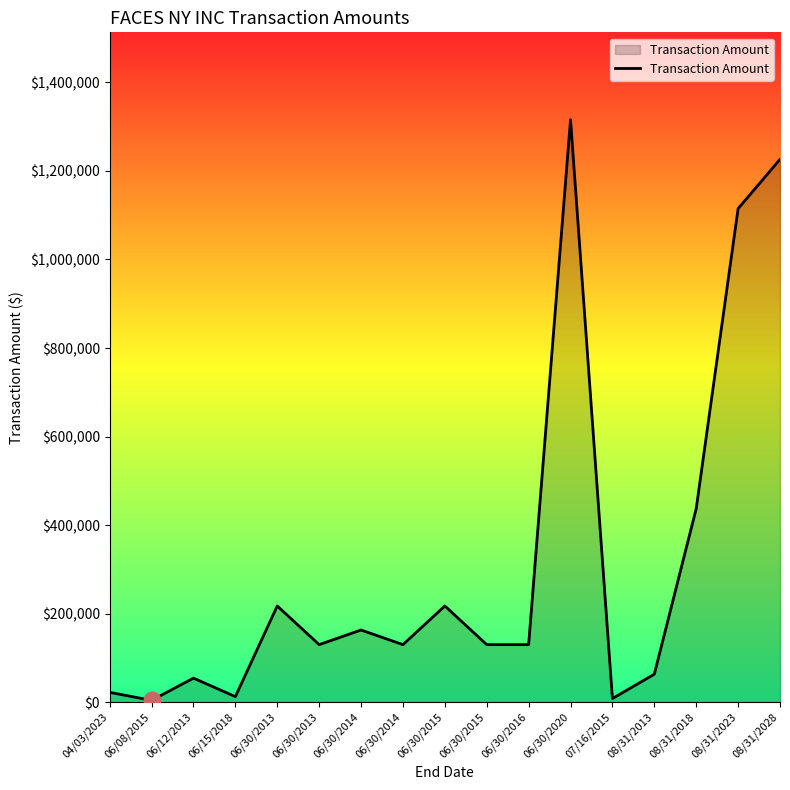

Does the chart display data point markers on the line(s)?

No